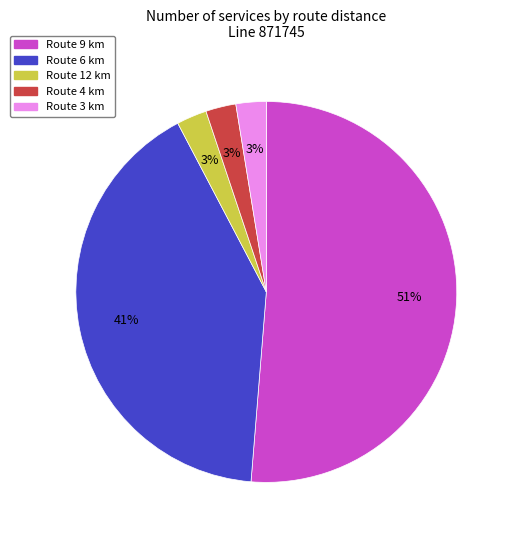

Is there any slice that represents more than half of the pie?

Yes